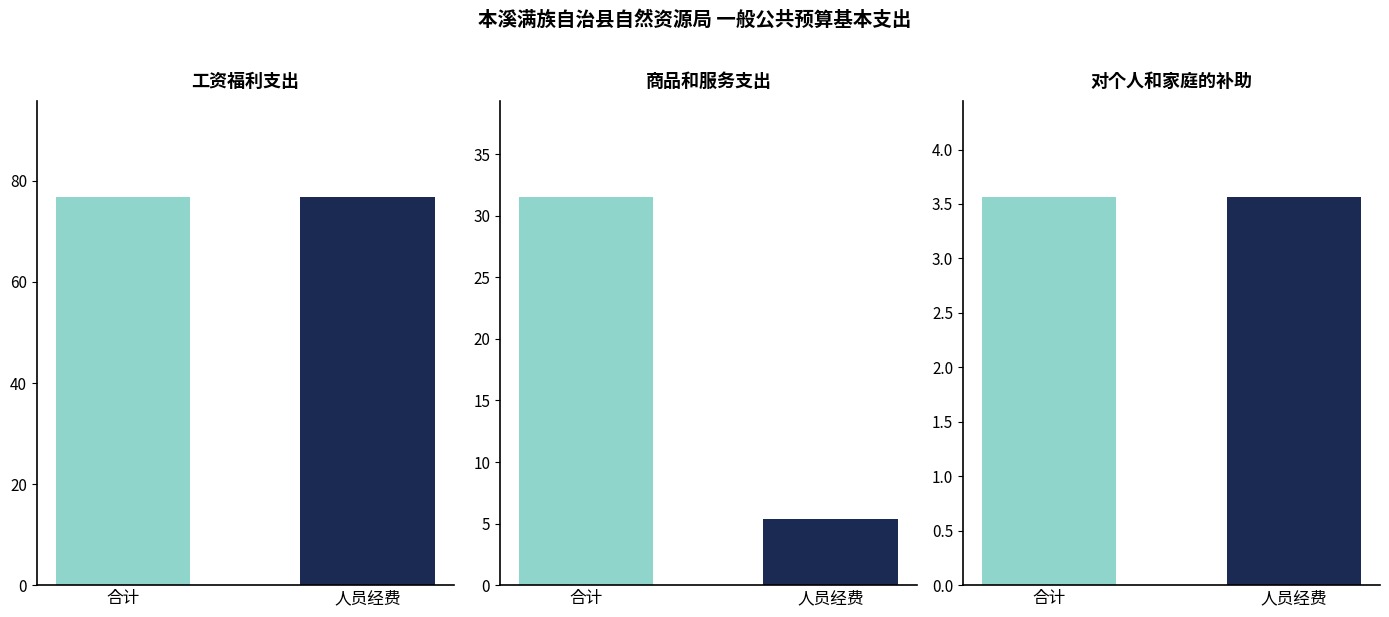

Is the value of 对个人和家庭的补助 at 合计 greater than the value of 工资福利支出 at 人员经费?

No